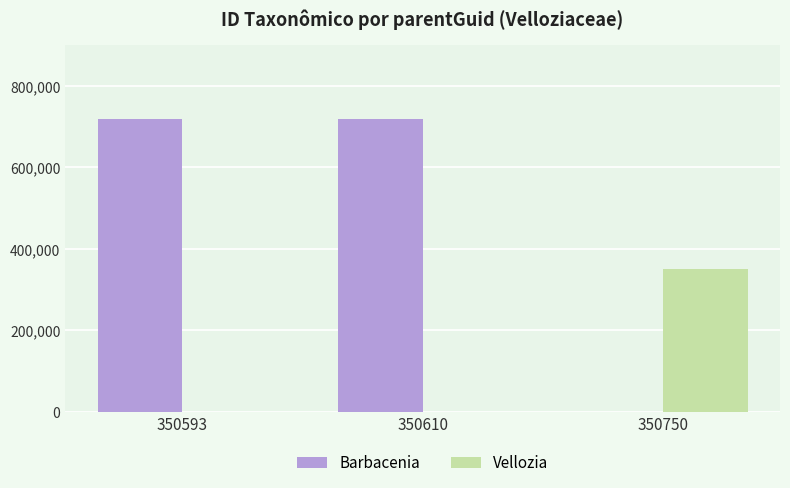

What is the total value across all series at 350610?

719269